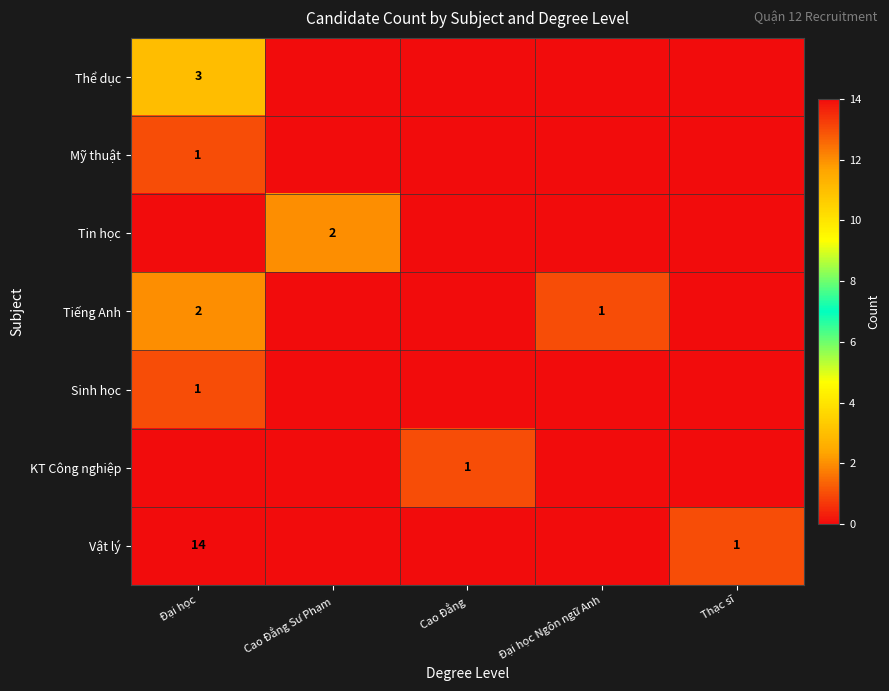

The Thể dục series shows 2 at Đại học. True or false?

False